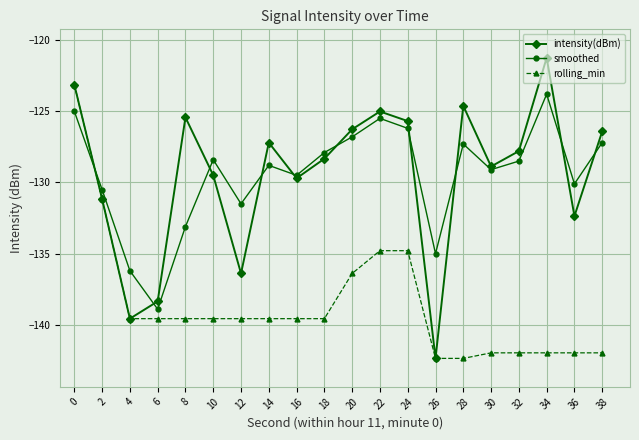

Which series ends up on top after the final intersection of intensity(dBm) and smoothed?

intensity(dBm)